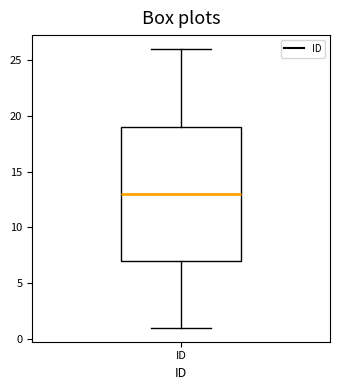

Transcribe this box plot: give where the median line is, the range the box spans, and where the two whiskers end, as read against the y-axis. The values are not printed on the chart, so give them approximately, as read against the axis.

median 13, box 7 to 19, whiskers 1 to 26